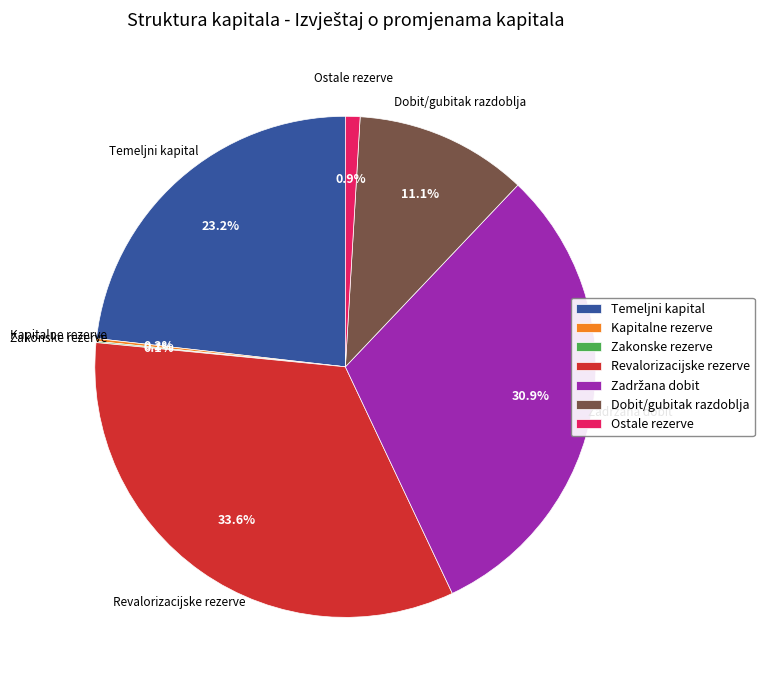

Which has a higher value, Ostale rezerve or Revalorizacijske rezerve?

Revalorizacijske rezerve